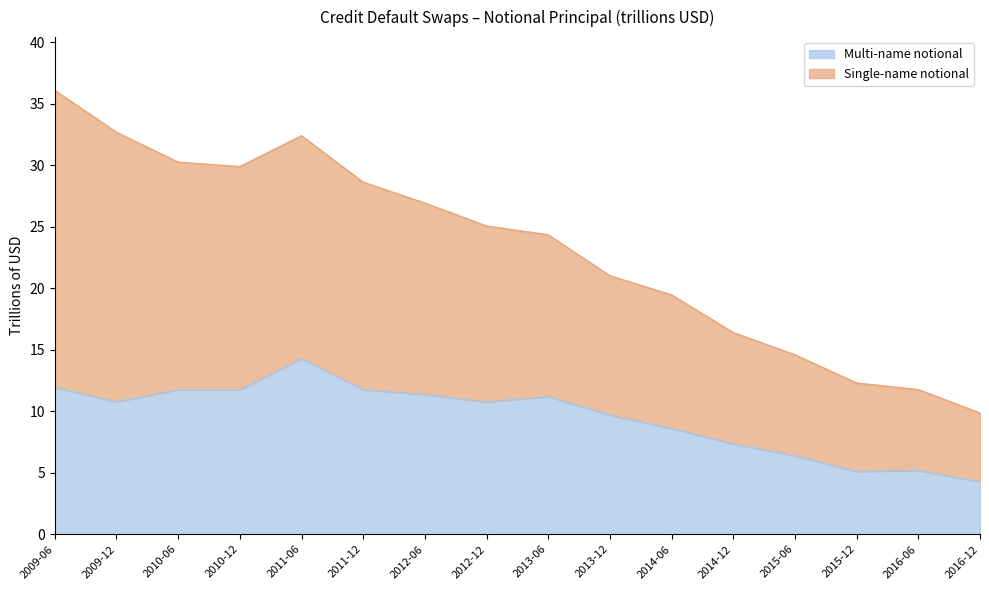

What value does the Multi-name notional series have at 2010-12?

11.8